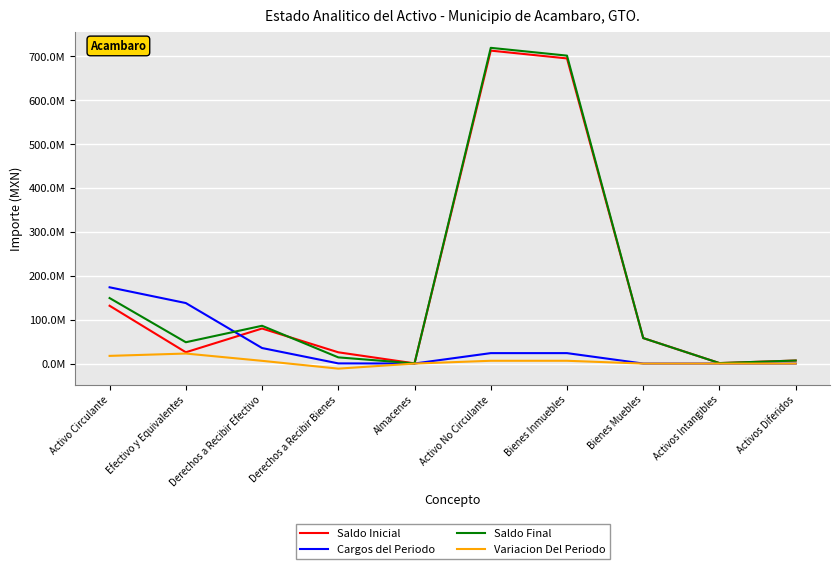

Does the chart display data point markers on the line(s)?

No